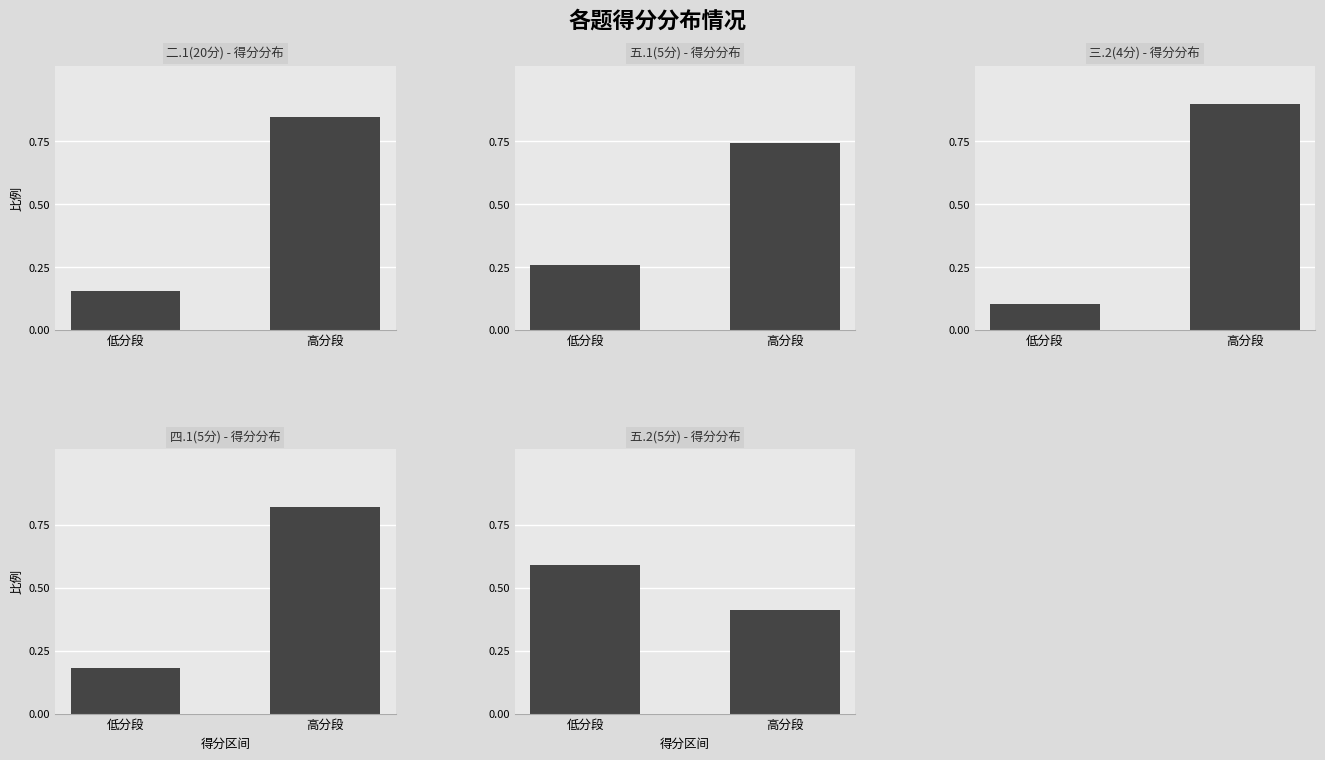

Rank the categories by 三.2(4分) value from highest to lowest.

高分段, 低分段